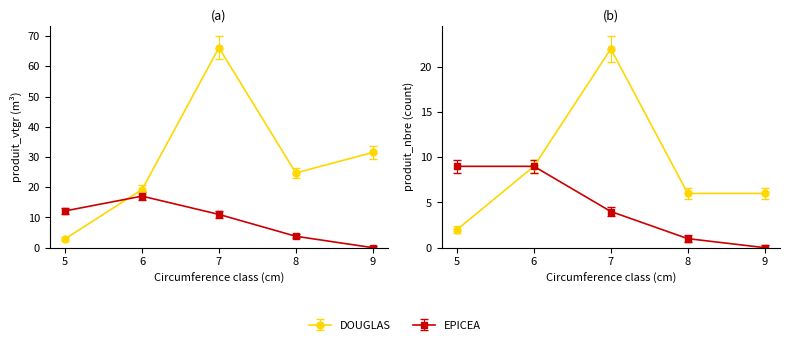

Where do EPICEA and DOUGLAS first cross each other?

5 and 6